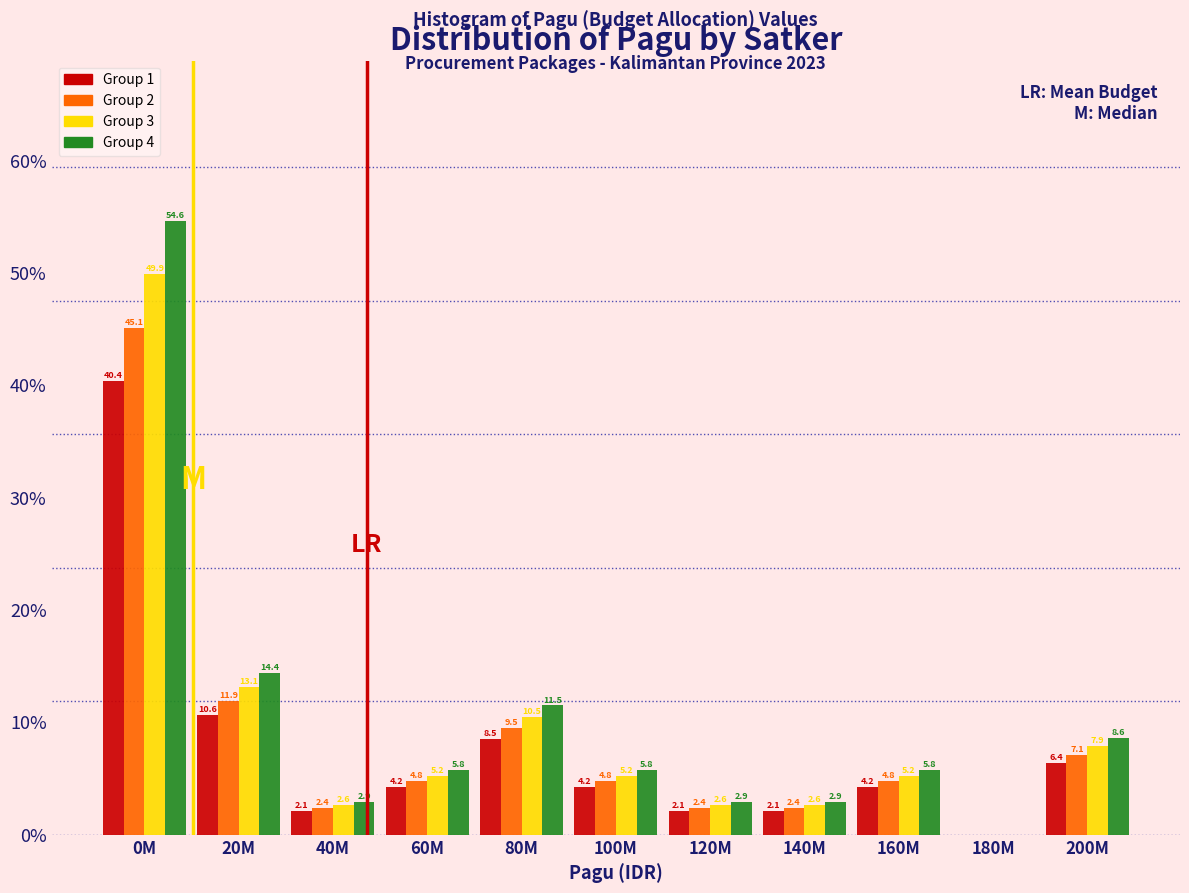

What is the greatest value displayed?

54.6